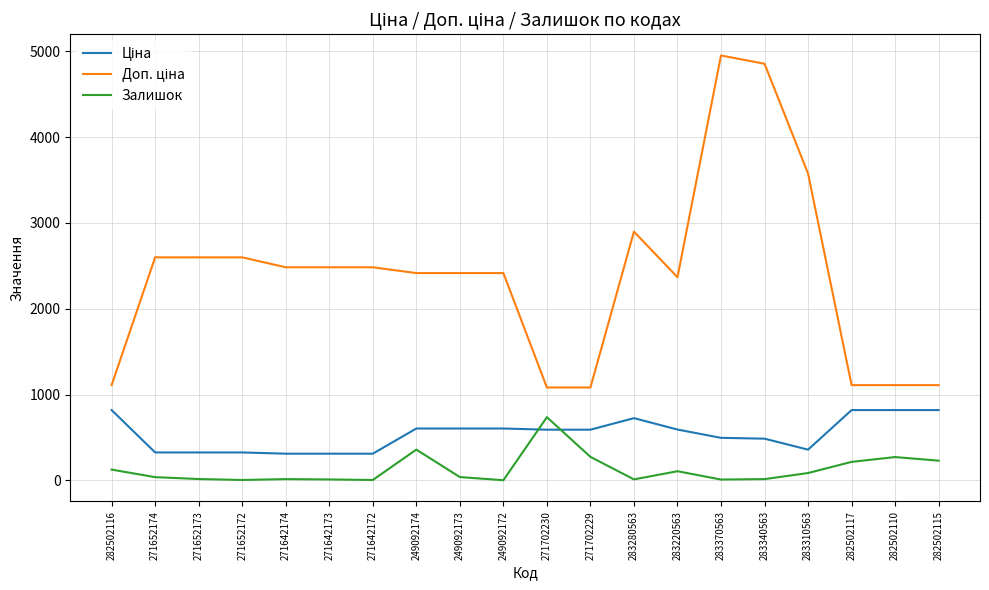

True or false: Залишок has a value of 11.0 at 283280563.

True